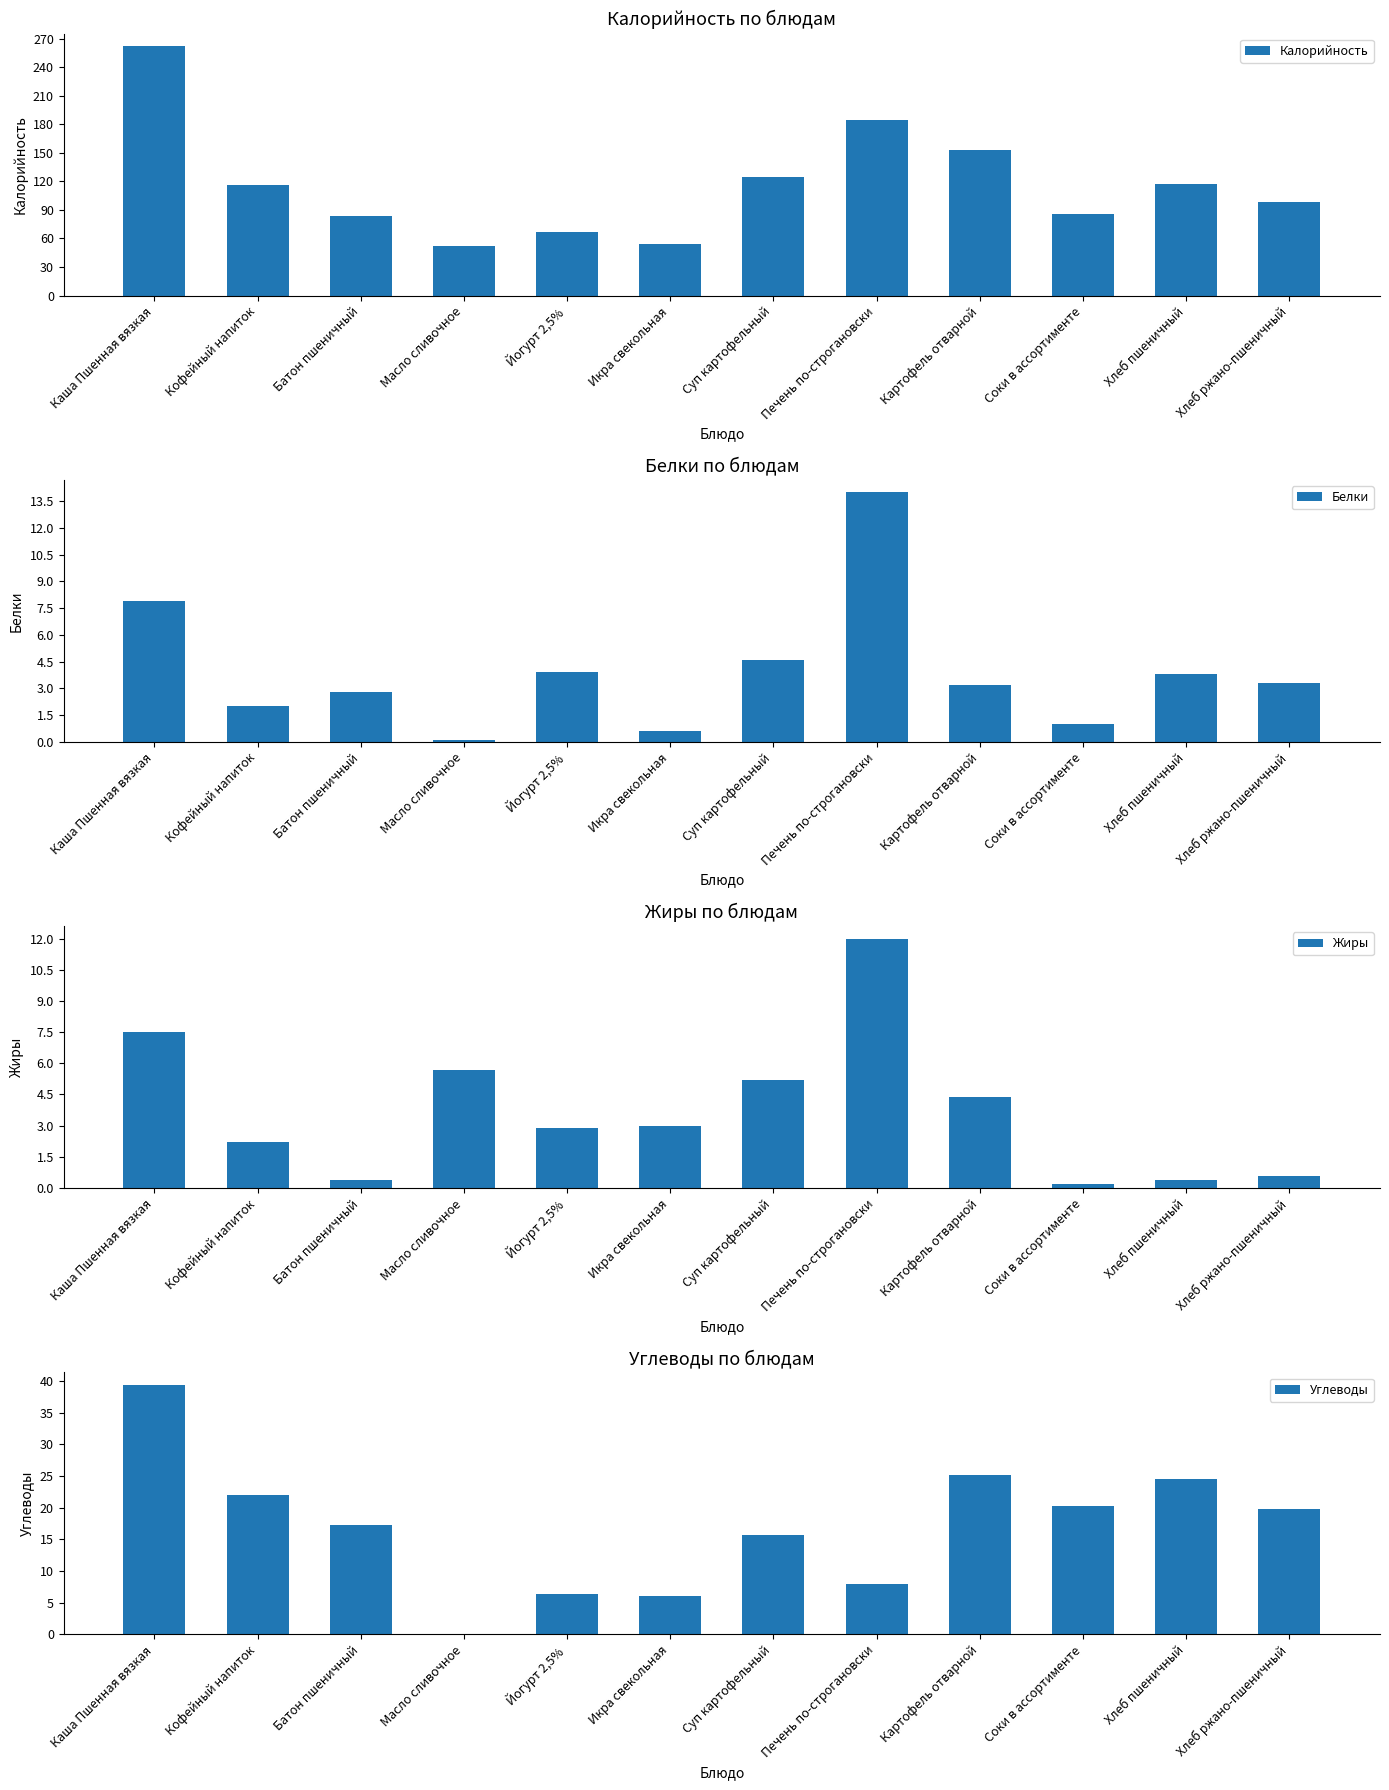

Is the value of Белки at Соки в ассортименте greater than the value of Жиры at Масло сливочное?

No